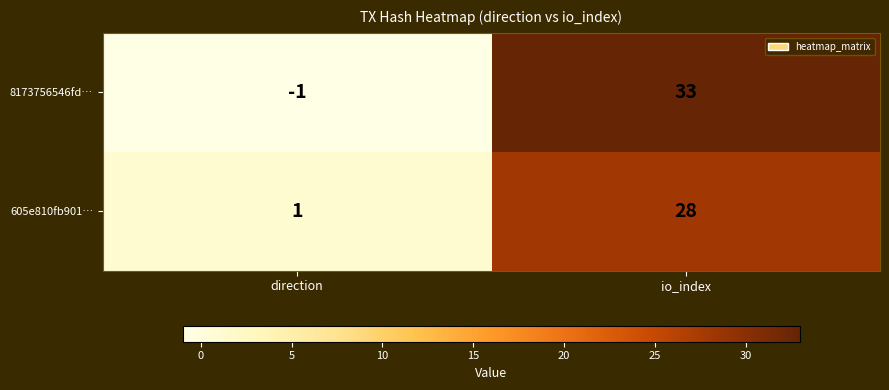

What is the sum of the 8173756546fd… values at direction and io_index?

32